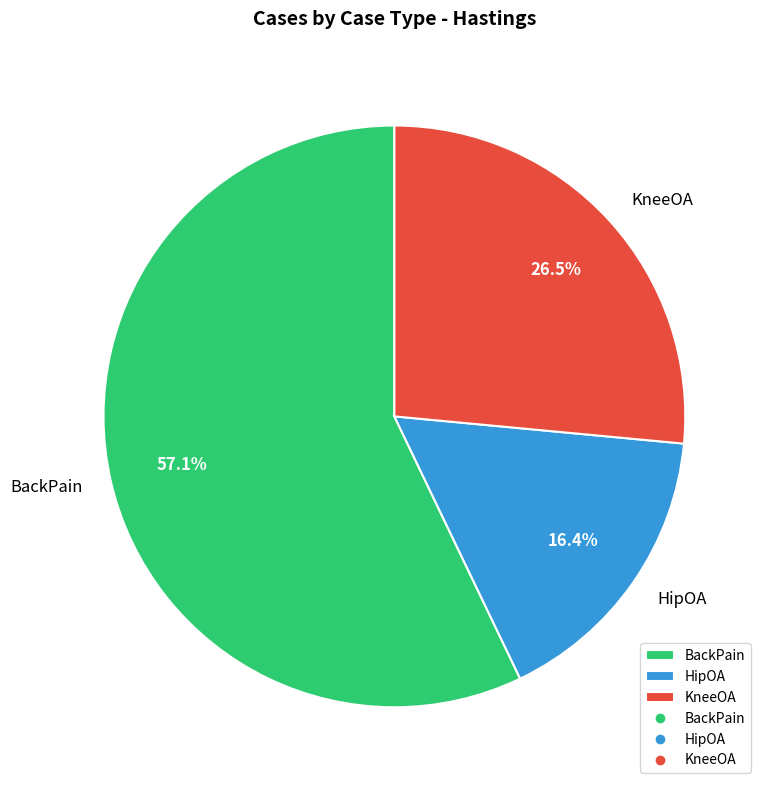

What is the largest slice in the pie chart?

BackPain